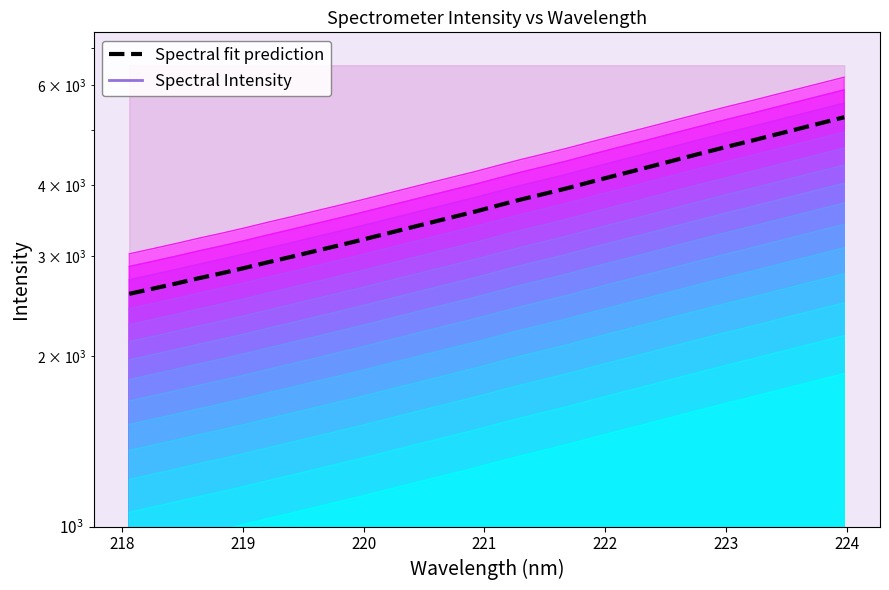

The chart shows a value of 2281.7 at 15. True or false?

False